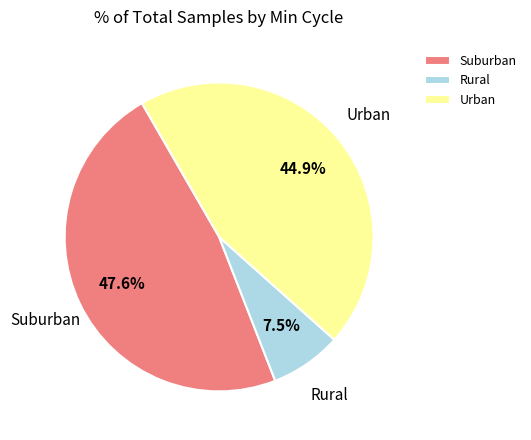

Is there any slice that represents more than half of the pie?

No